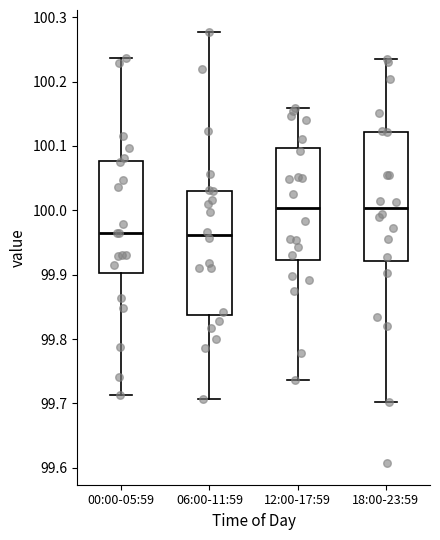

Where does the lower whisker of the box for 12:00-17:59 end on the y-axis? The values are not printed on the chart, so give them approximately, as read against the axis.

99.74